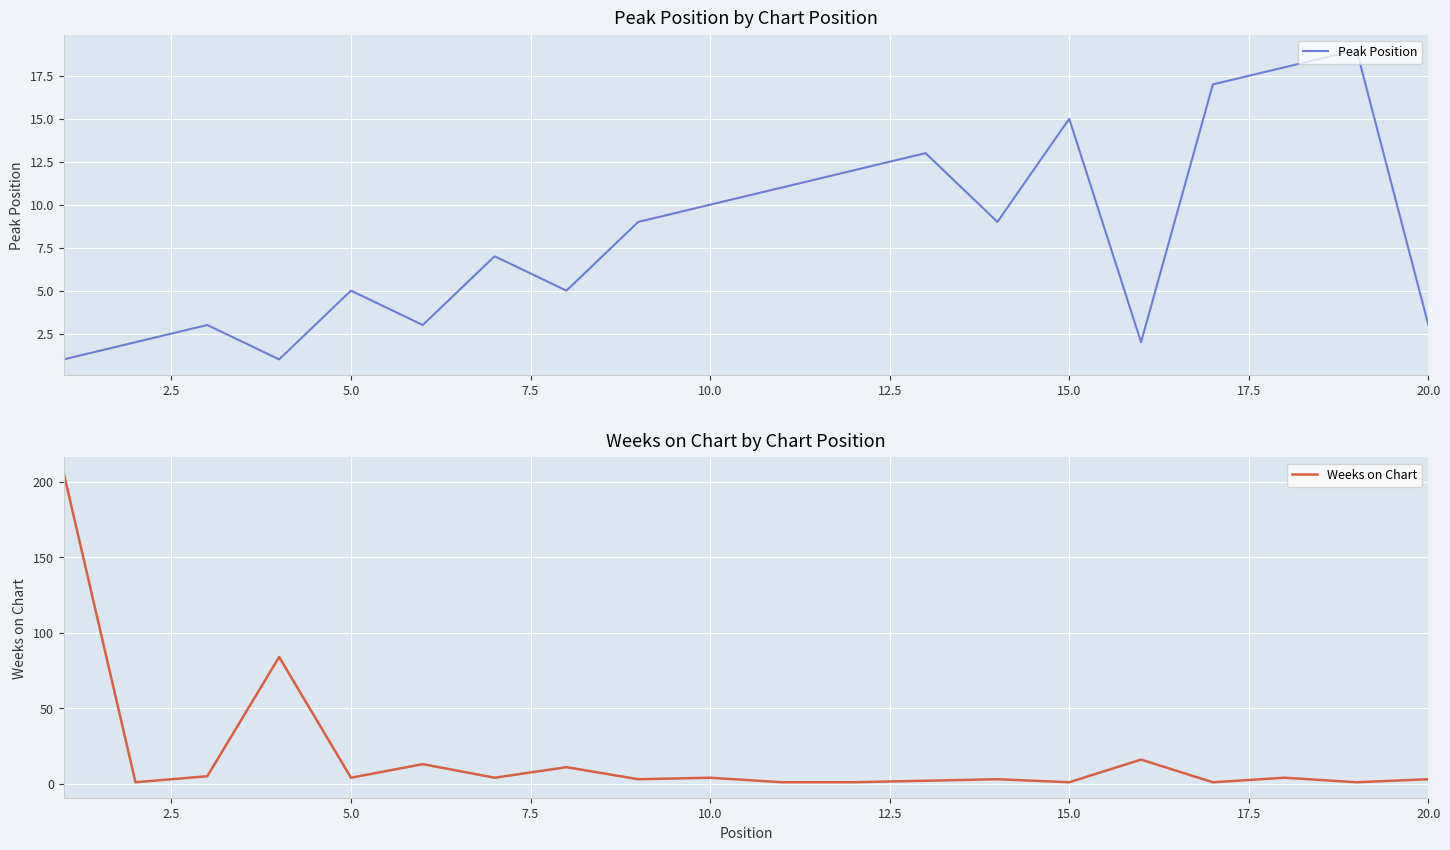

What is the highest value of the Peak Position series?

19